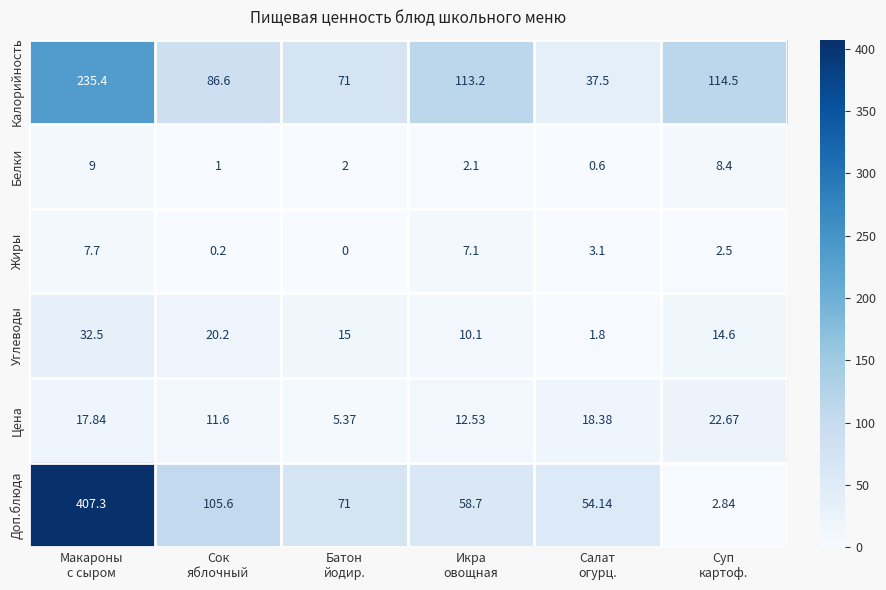

List the series in order of their peak value, highest first.

Доп.блюда, Калорийность, Углеводы, Цена, Белки, Жиры